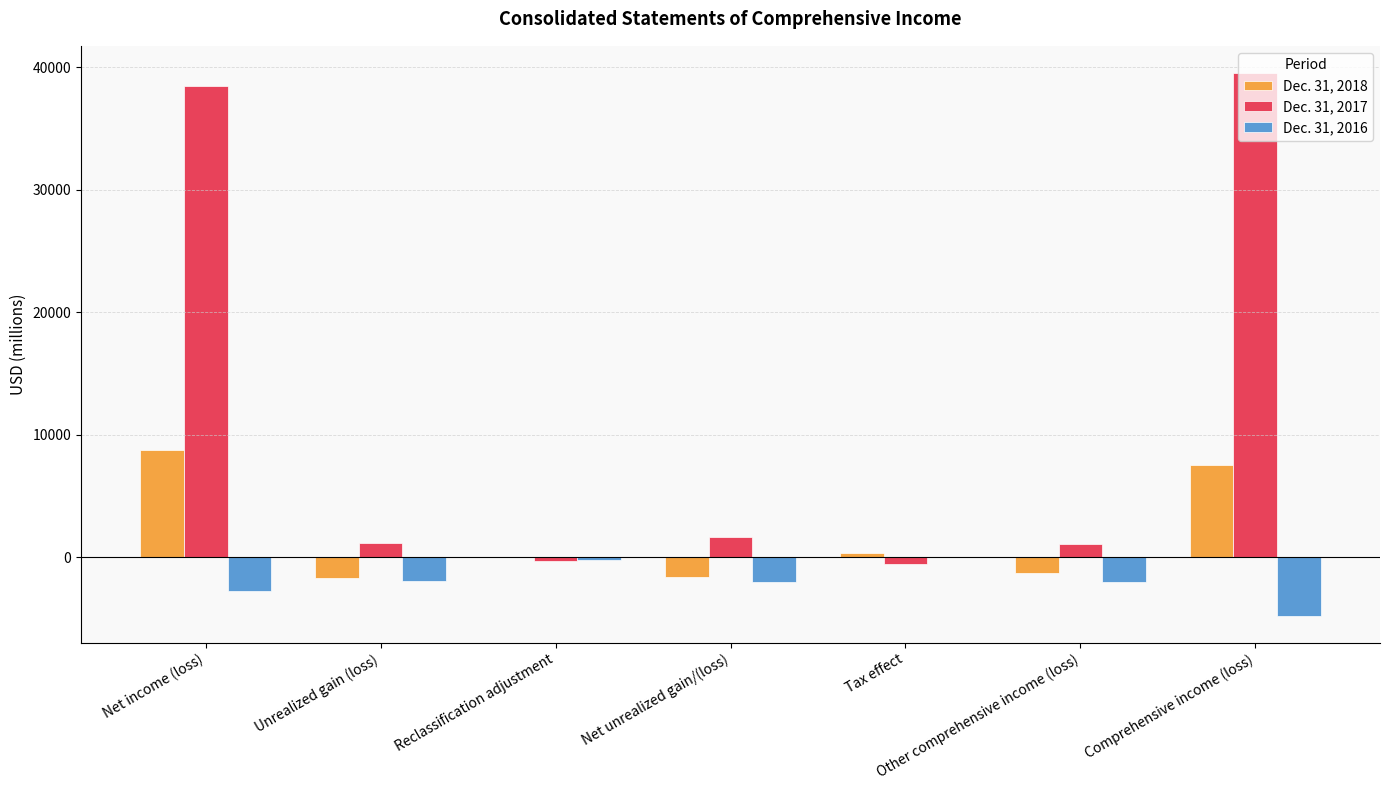

Which series changed the most between Net unrealized gain/(loss) and Comprehensive income (loss)?

Dec. 31, 2017